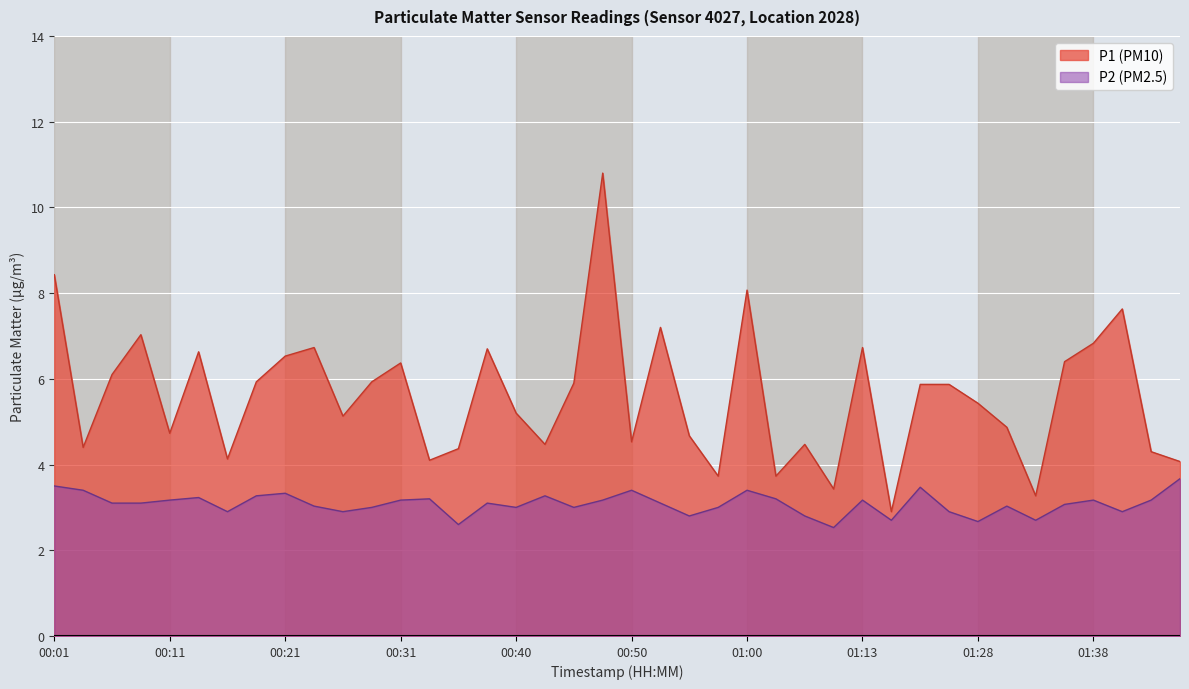

Reading left to right, list all the values displayed in this chart.

P1: 00:01=8.4	00:04=4.4	00:06=6.1	00:09=7.0	00:11=4.7	00:13=6.6	00:16=4.1	00:18=5.9	00:21=6.5	00:23=6.7	00:26=5.1	00:28=5.9	00:31=6.4	00:33=4.1	00:35=4.4	00:38=6.7	00:40=5.2	00:43=4.5	00:45=5.9	00:48=10.8	00:50=4.5	00:52=7.2	00:55=4.7	00:57=3.7	01:00=8.1	01:02=3.7	01:05=4.5	01:10=3.4	01:13=6.7	01:15=2.9	01:17=5.9	01:20=5.9	01:28=5.4	01:30=4.9	01:33=3.3	01:35=6.4	01:38=6.8	01:40=7.6	01:43=4.3	01:45=4.1
P2: 00:01=3.5	00:04=3.4	00:06=3.1	00:09=3.1	00:11=3.2	00:13=3.2	00:16=2.9	00:18=3.3	00:21=3.3	00:23=3.0	00:26=2.9	00:28=3.0	00:31=3.2	00:33=3.2	00:35=2.6	00:38=3.1	00:40=3.0	00:43=3.3	00:45=3.0	00:48=3.2	00:50=3.4	00:52=3.1	00:55=2.8	00:57=3.0	01:00=3.4	01:02=3.2	01:05=2.8	01:10=2.5	01:13=3.2	01:15=2.7	01:17=3.5	01:20=2.9	01:28=2.7	01:30=3.0	01:33=2.7	01:35=3.1	01:38=3.2	01:40=2.9	01:43=3.2	01:45=3.7